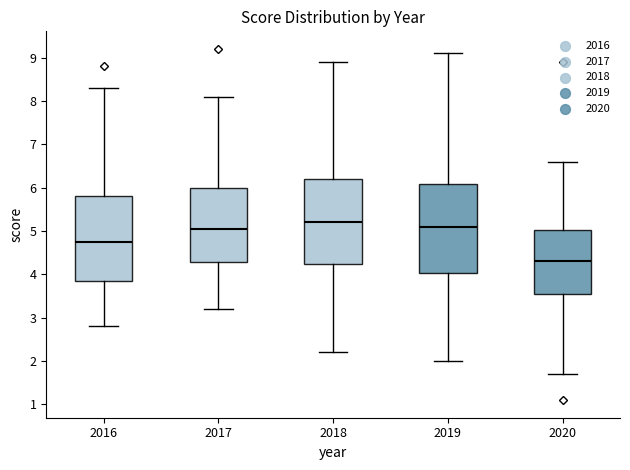

Which box's median line is the lowest?

2020